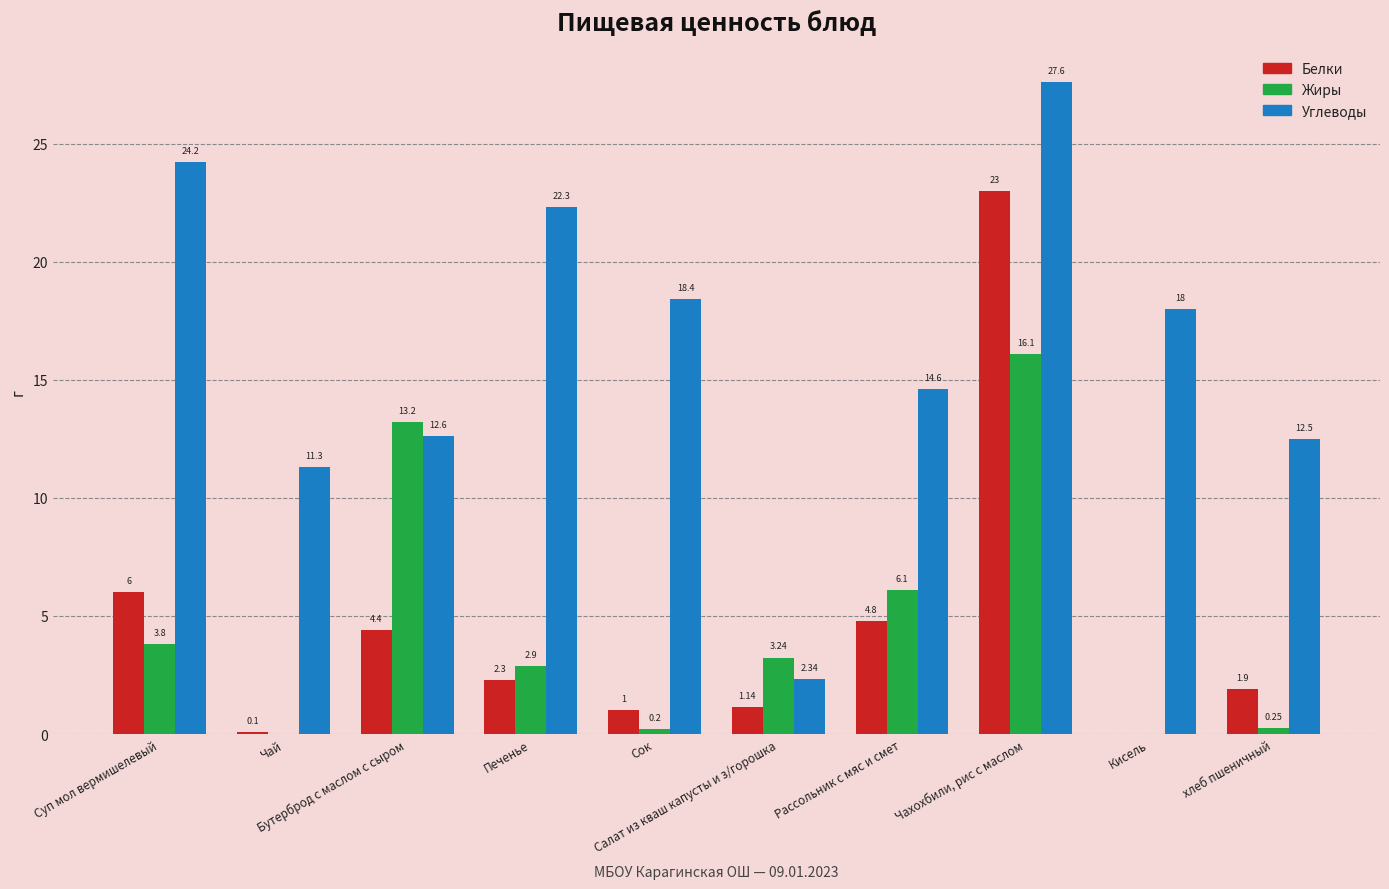

Which series has the largest total across all categories?

Углеводы